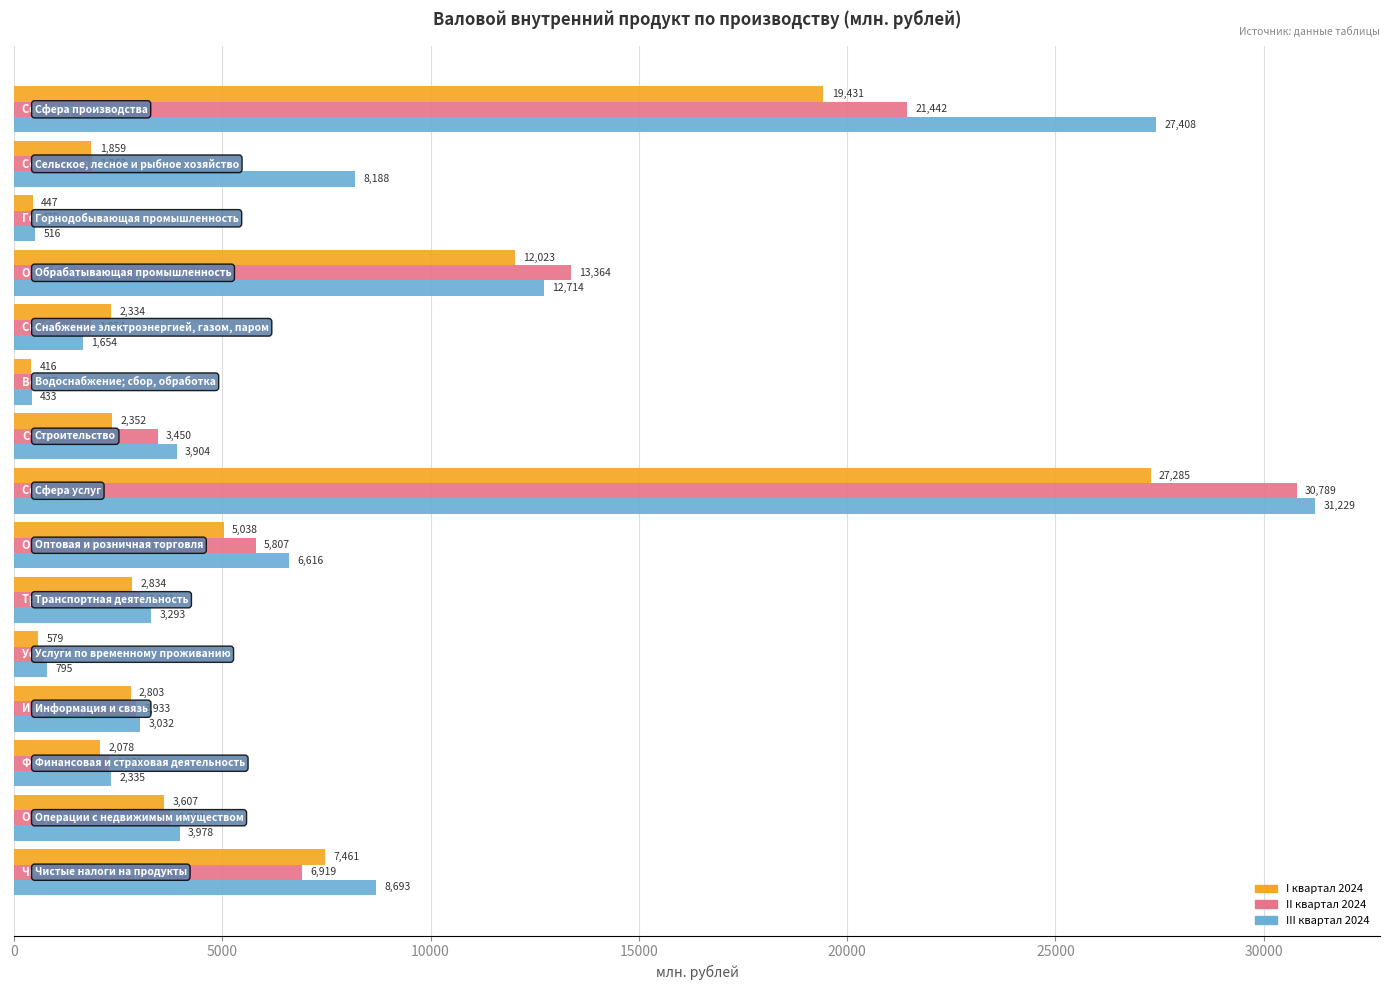

Which series has the widest spread of values?

III квартал 2024